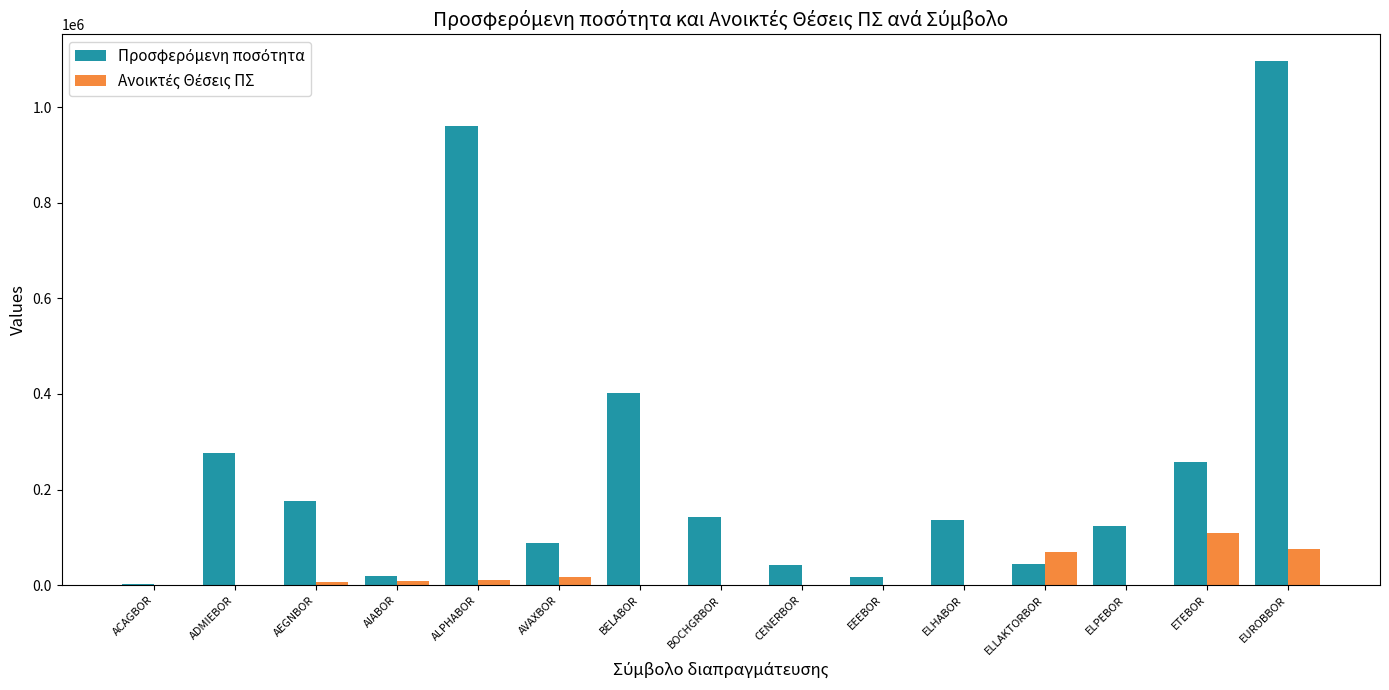

Which category has the highest value across all series?

EUROBBOR